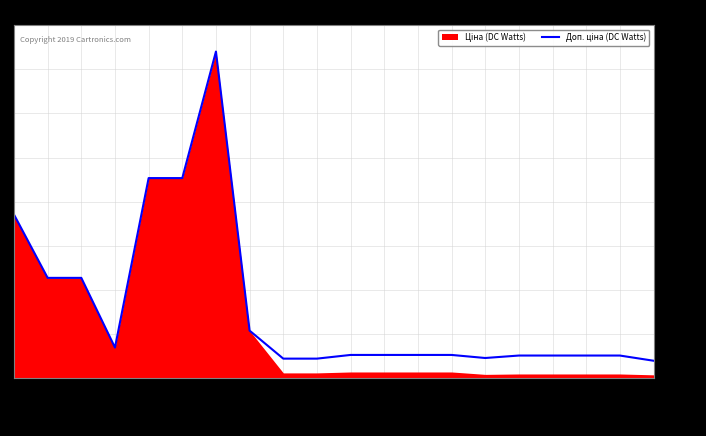

Which has a higher value, 283411651 or 283411650?

283411651